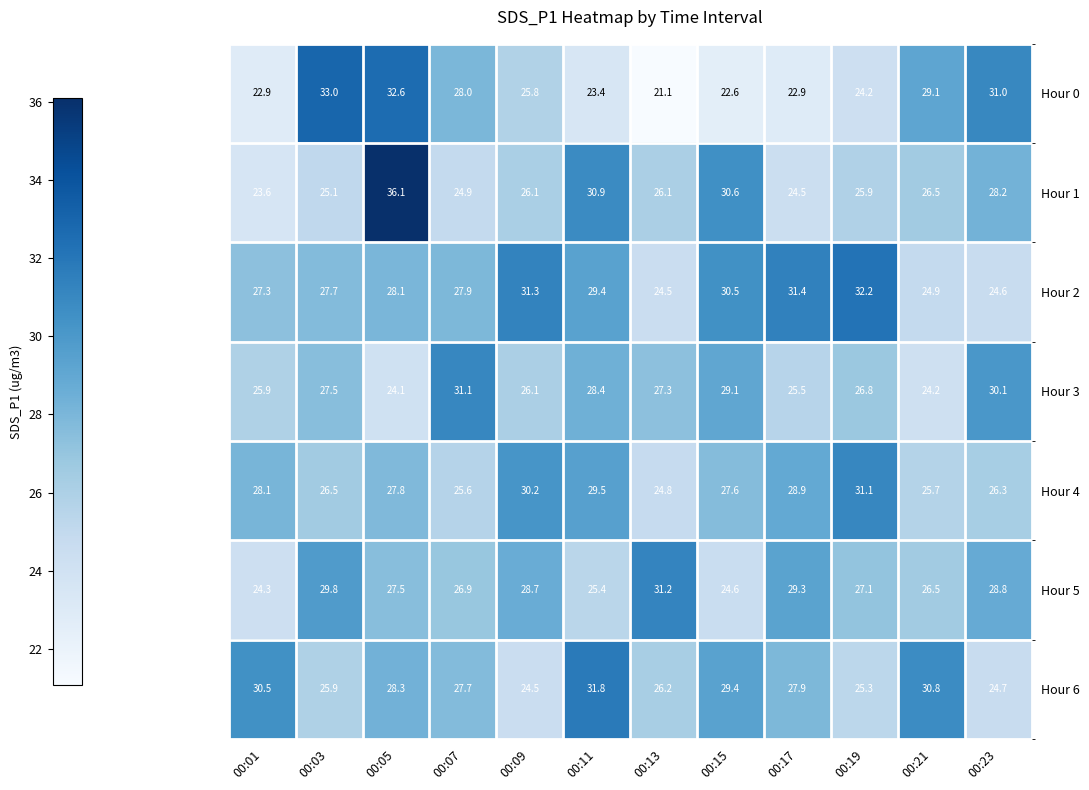

What is the difference between the highest and lowest values at 00:07?

6.2